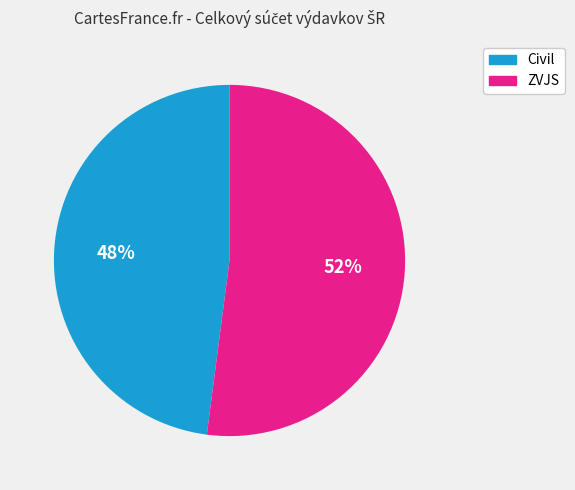

Approximately how many times larger is the value at Civil compared to ZVJS?

0.9